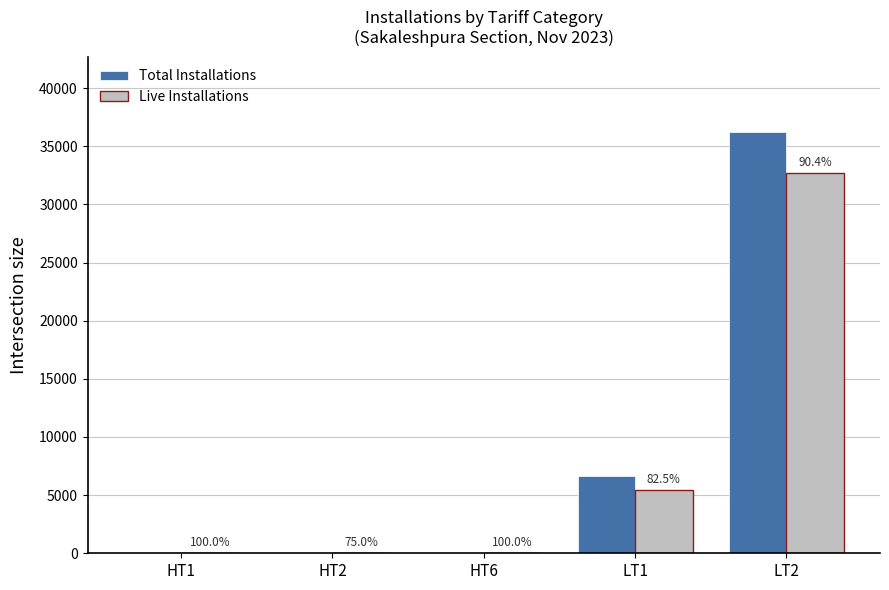

What are all the series names shown in the legend?

Total Installations, Live Installations